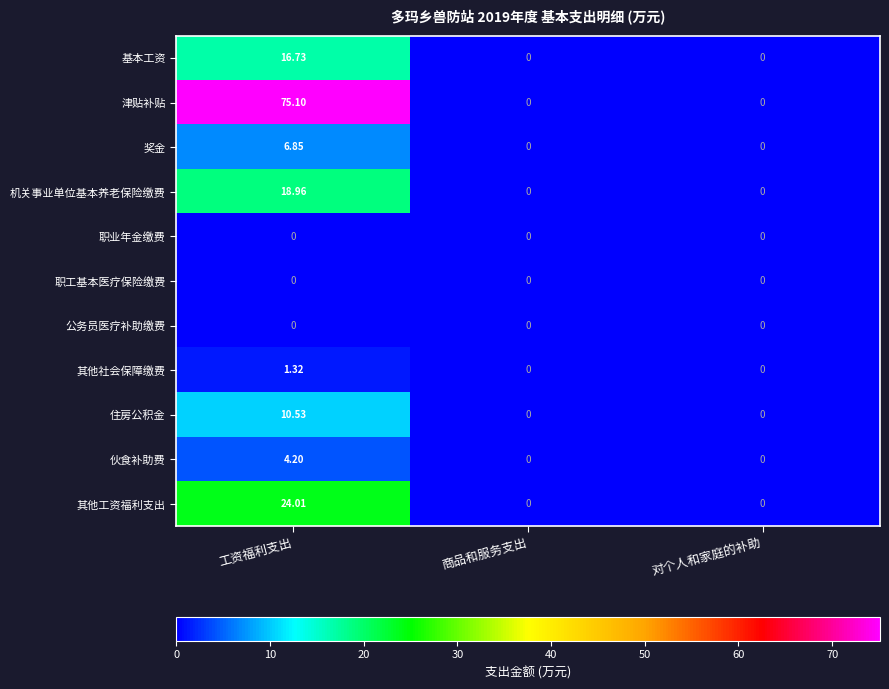

Which category has the highest value in the 津贴补贴 series?

工资福利支出